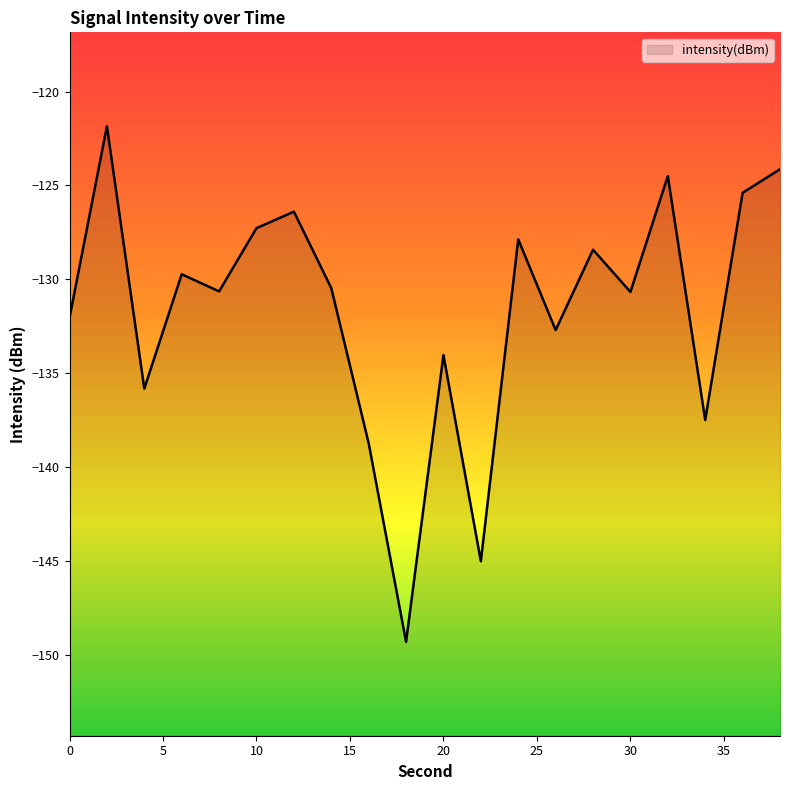

How many points are lower than both their immediate neighbors (excluding endpoints)?

7